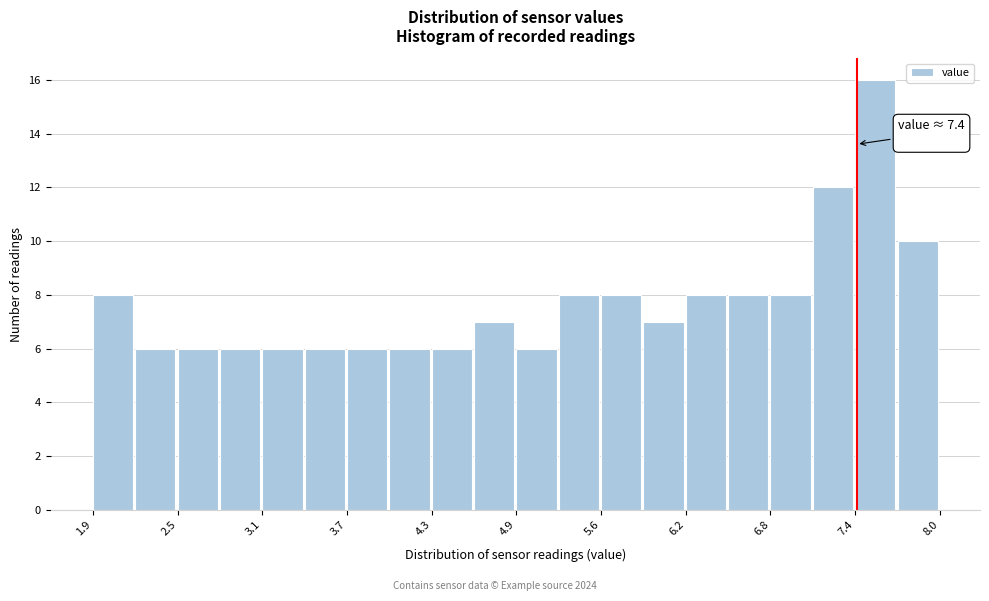

Read against the x-axis, roughly where is the centre of the tallest bar?

7.5